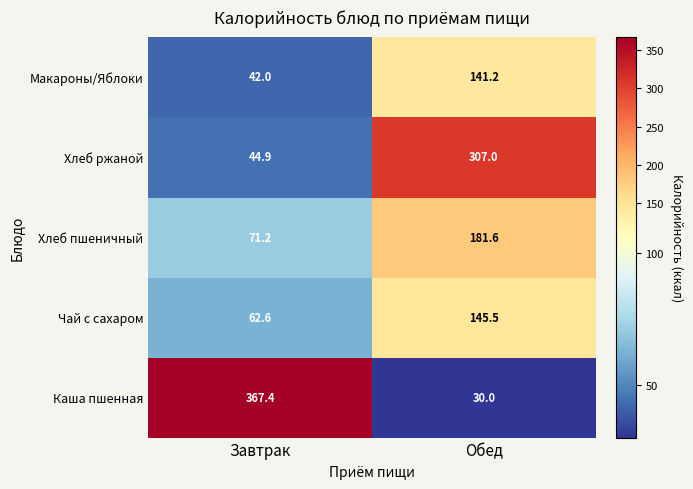

Rank the series by their maximum value, from highest to lowest.

Каша пшенная, Хлеб ржаной, Хлеб пшеничный, Чай с сахаром, Макароны/Яблоки